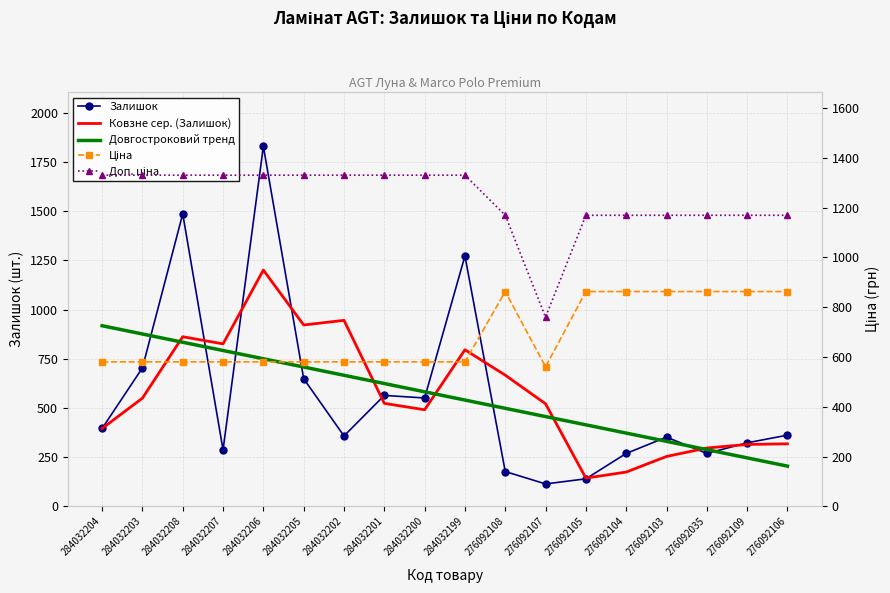

What is the maximum value for Ковзне сер. (Залишок)?

1201.3